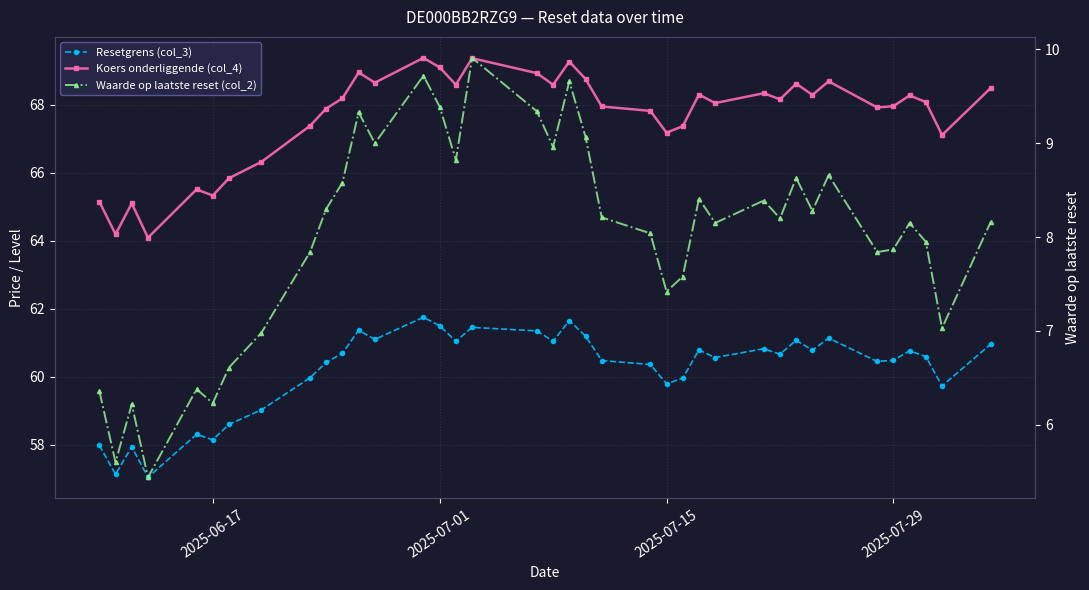

Reading left to right, extract all data points from this chart.

Resetgrens (col_3): 58.0	57.1	57.9	57.0	58.3	58.1	58.6	59.0	60.0	60.4	60.7	61.4	61.1	61.7	61.5	61.0	61.5	61.3	61.0	61.6	61.2	60.5	60.4	59.8	60.0	60.8	60.6	60.8	60.7	61.1	60.8	61.1	60.4	60.5	60.8	60.6	59.7	61.0
Koers onderliggende (col_4): 65.2	64.2	65.1	64.1	65.5	65.3	65.8	66.3	67.4	67.9	68.2	69.0	68.7	69.4	69.1	68.6	69.4	68.9	68.6	69.3	68.8	68.0	67.8	67.2	67.4	68.3	68.0	68.3	68.2	68.6	68.3	68.7	67.9	68.0	68.3	68.1	67.1	68.5
Waarde op laatste reset (col_2): 6.4	5.6	6.2	5.4	6.4	6.2	6.6	7.0	7.8	8.3	8.6	9.3	9.0	9.7	9.4	8.8	9.9	9.3	9.0	9.7	9.1	8.2	8.0	7.4	7.6	8.4	8.2	8.4	8.2	8.6	8.3	8.7	7.8	7.9	8.2	8.0	7.0	8.2